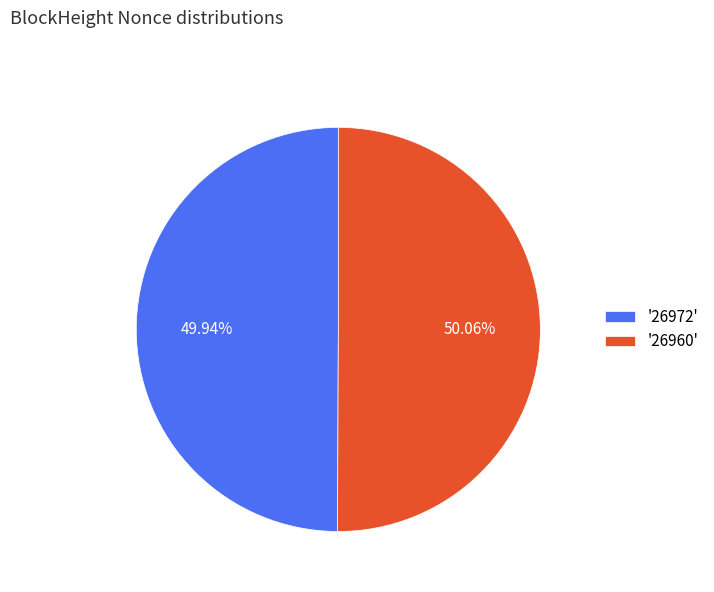

How many segments does this pie chart have?

2